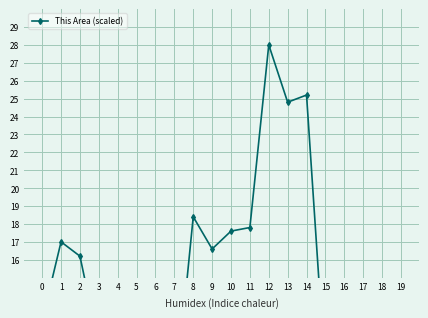

At which category does the chart reach its minimum across all series?

6